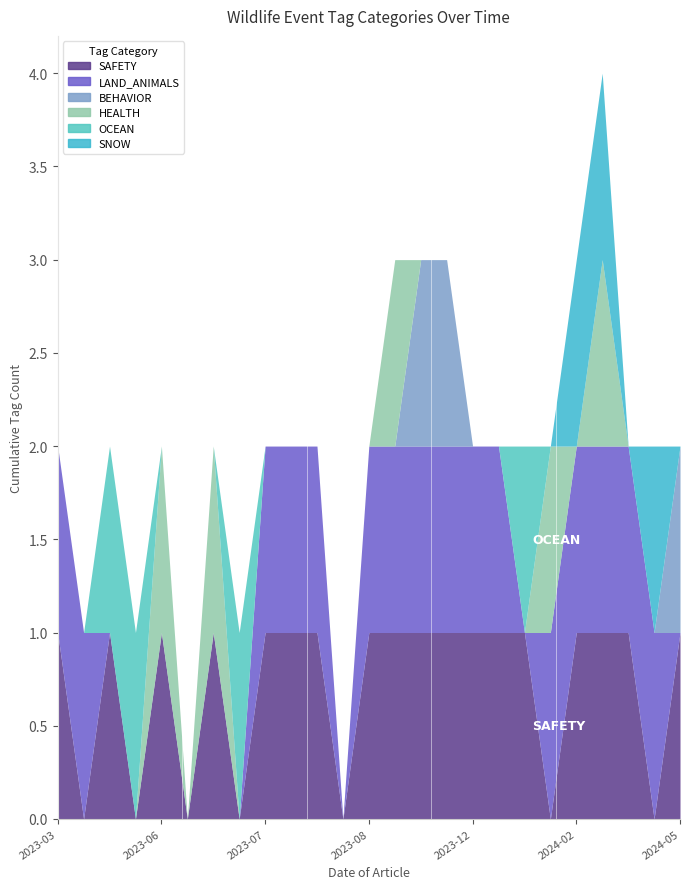

What is the difference between the maximum and minimum values in the BEHAVIOR series?

1